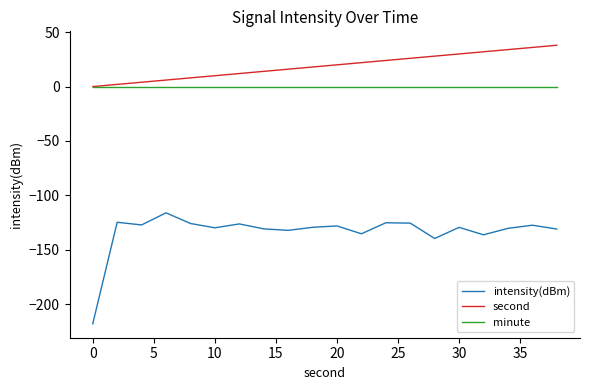

Rank the series by their maximum value, from highest to lowest.

second, minute, intensity(dBm)